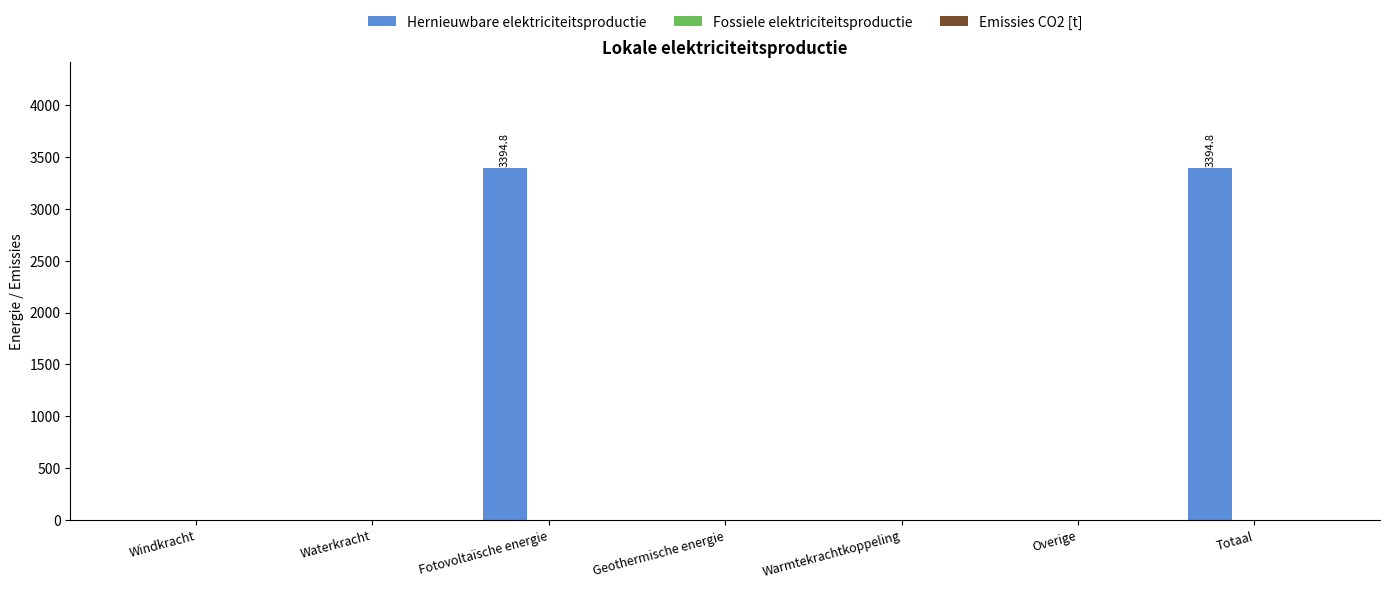

What is the maximum value shown in the chart?

3394.8